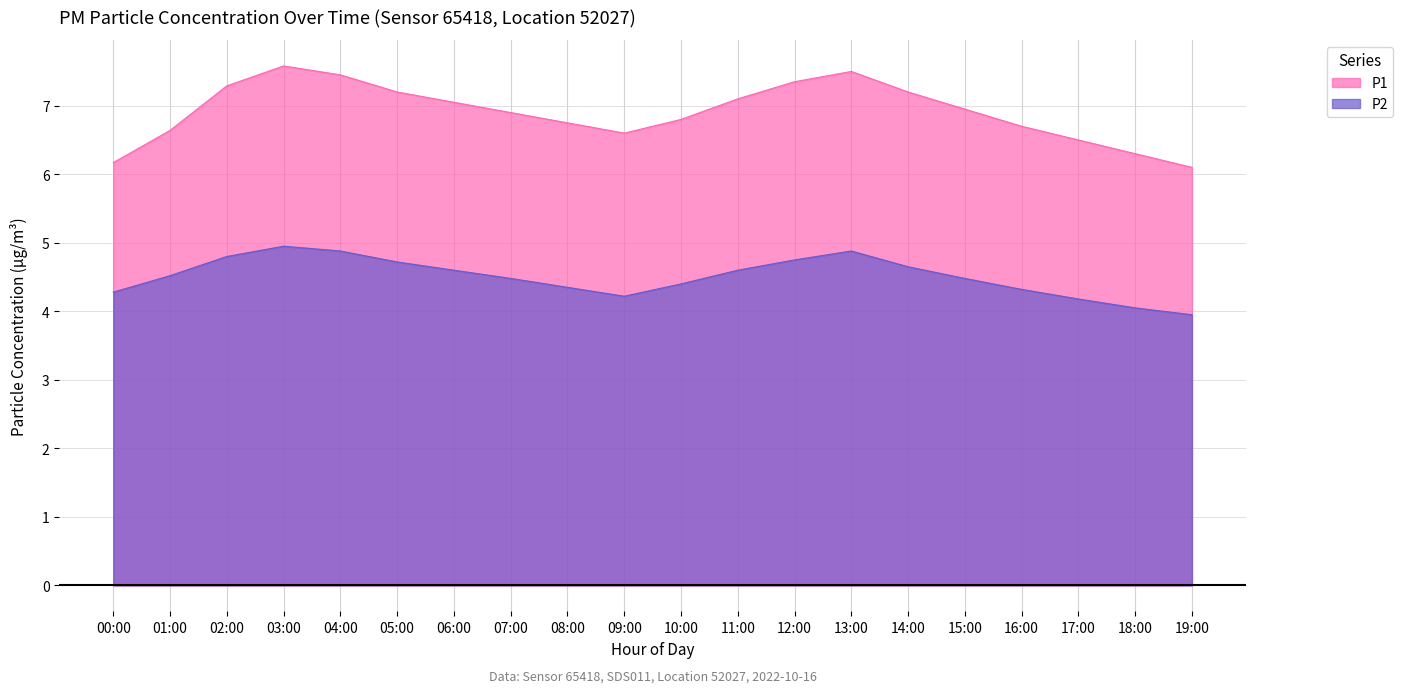

What is the maximum value for P1?

7.6